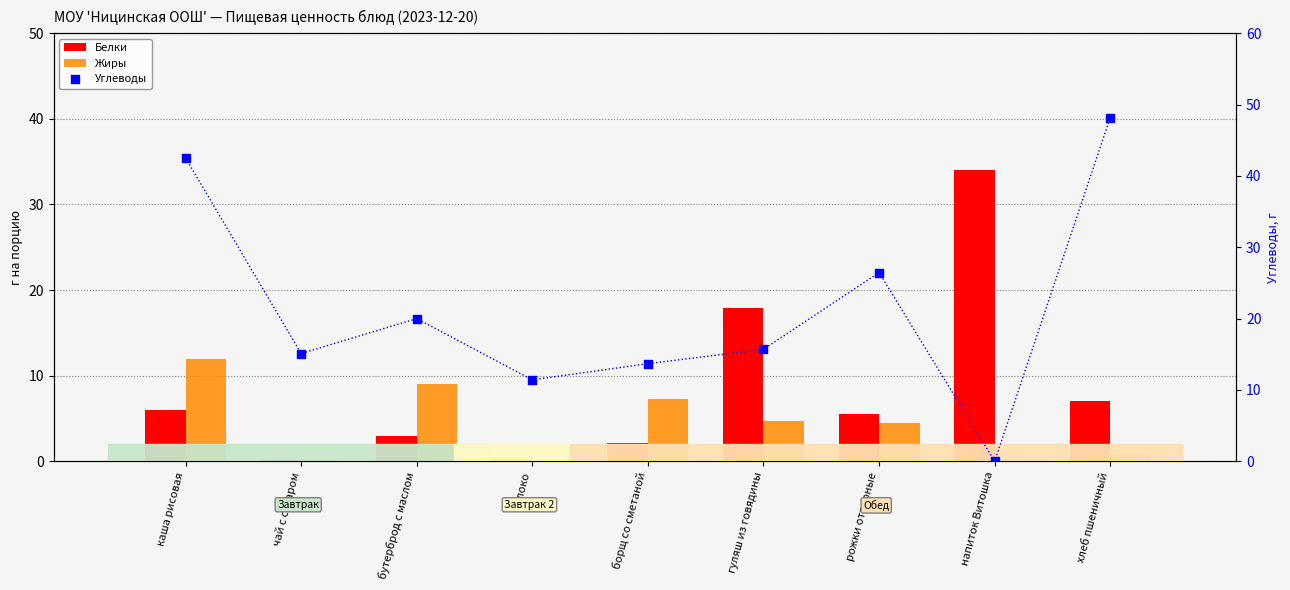

At which category is the sum across all series the highest?

каша рисовая